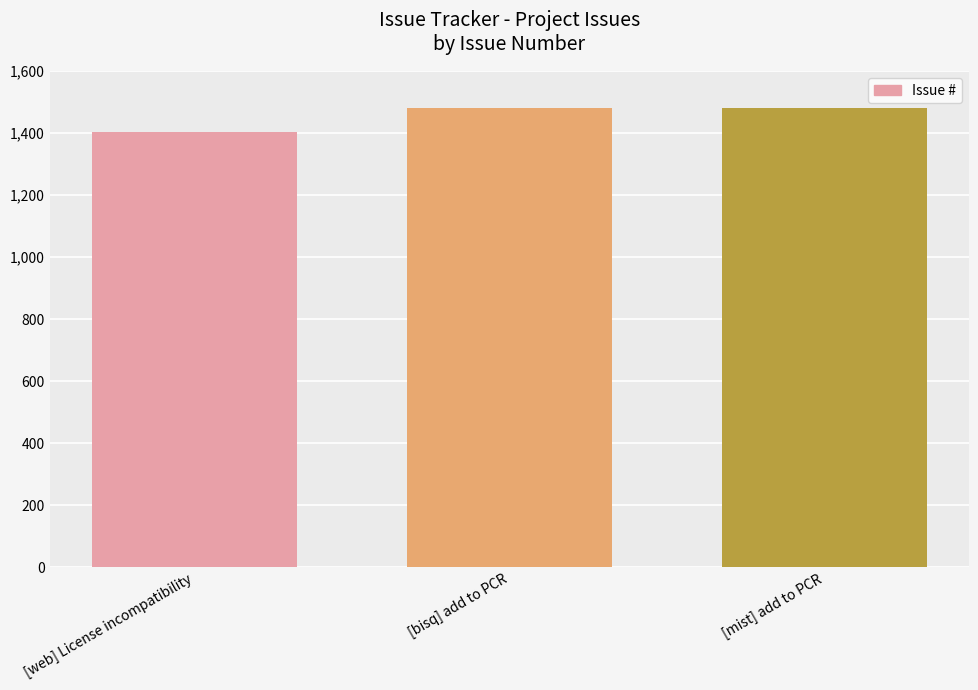

What is the sum of all values?

4368